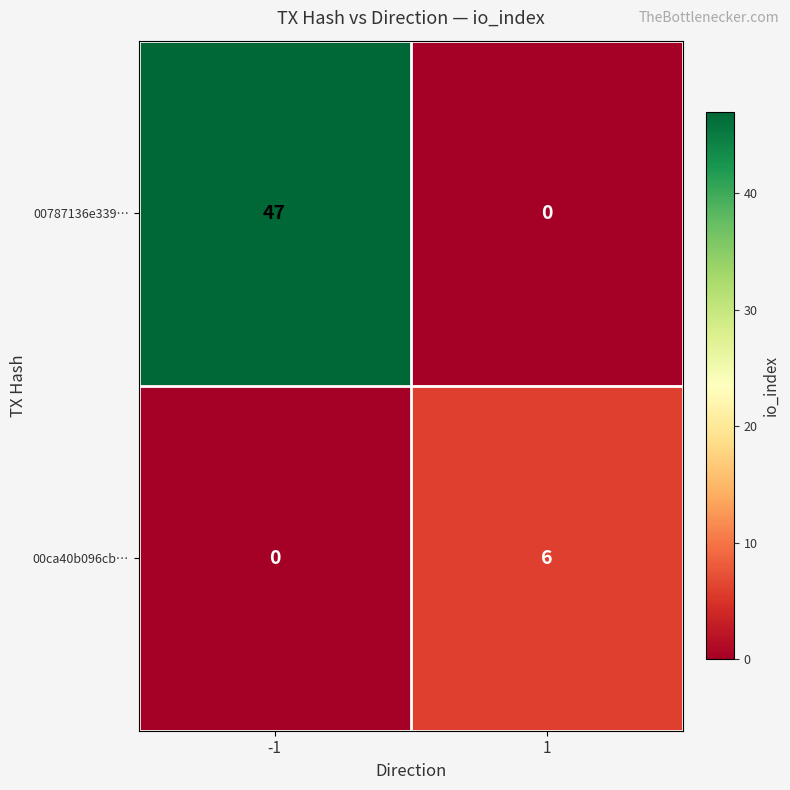

Reading left to right, extract all data points from this chart.

00787136e339…: 47	0
00ca40b096cb…: 0	6